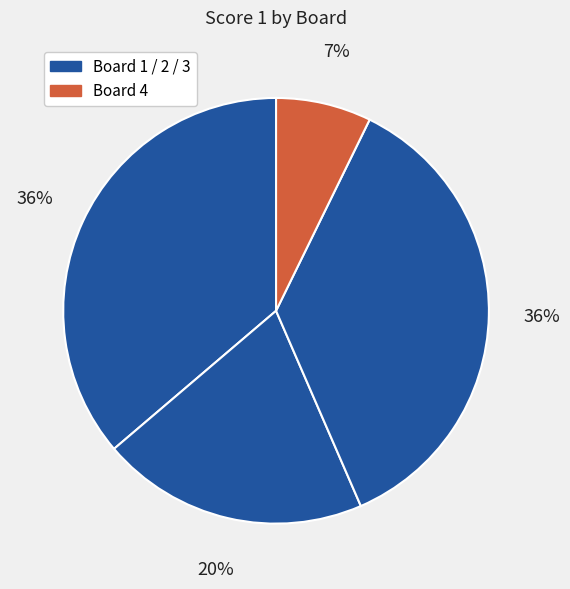

Does any single category account for the majority?

No